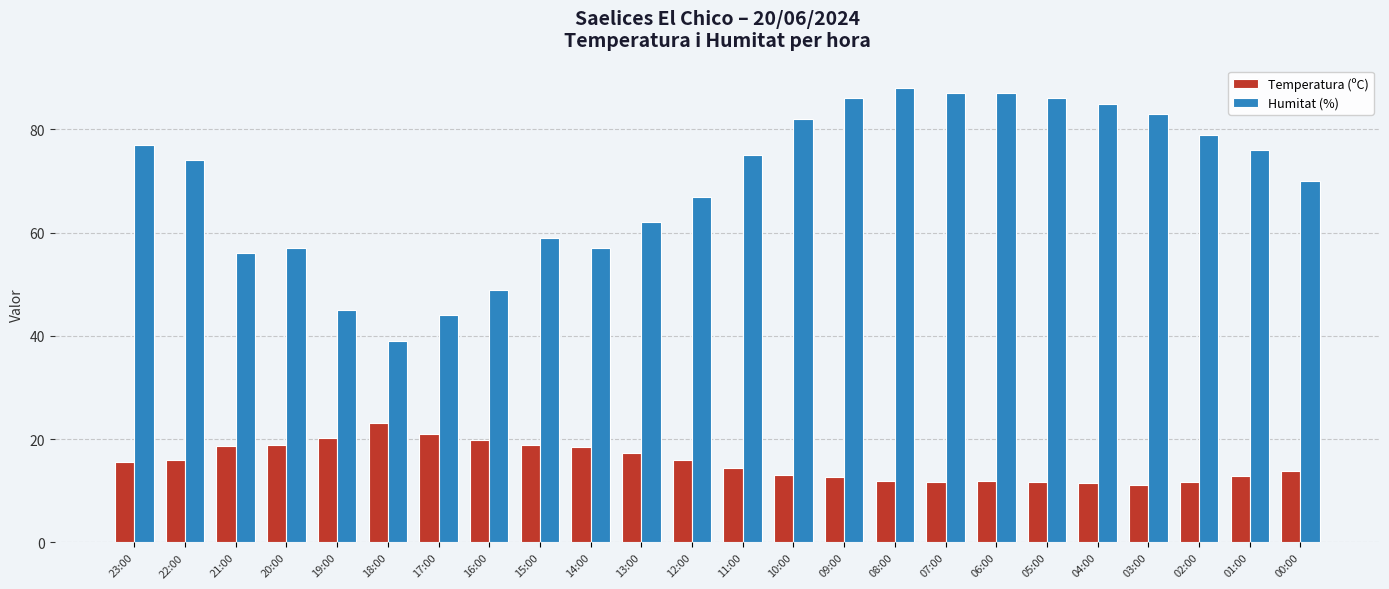

The Temperatura (ºC) series shows 19.8 at 16:00. True or false?

True